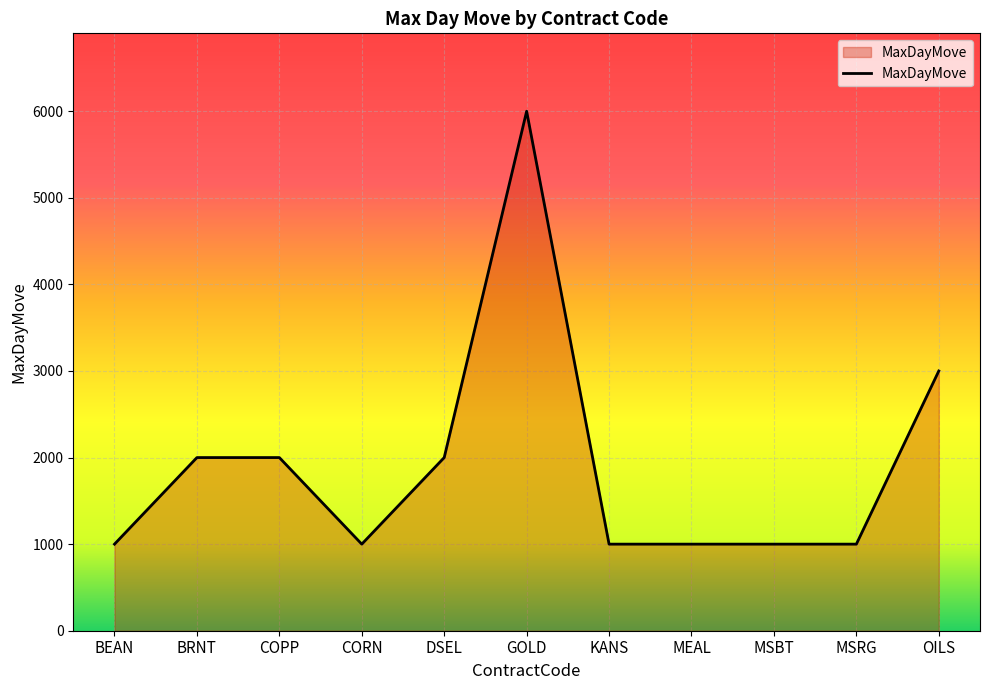

At which category does the data reach its first local valley?

CORN